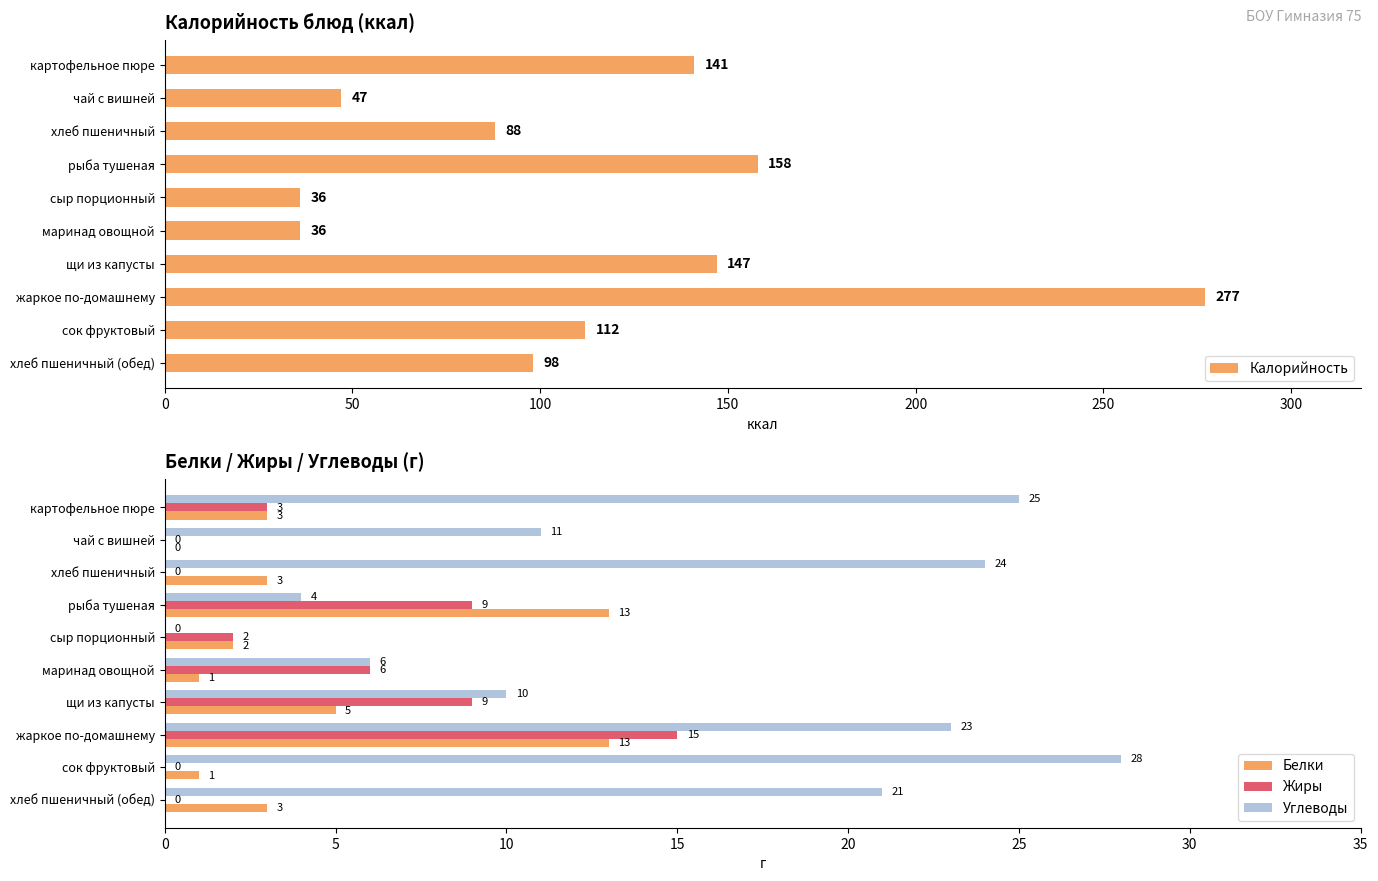

What is the maximum value for Белки?

13